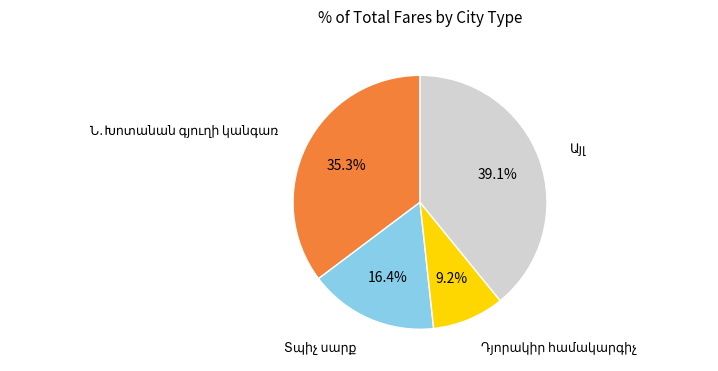

Does any single category account for the majority?

No